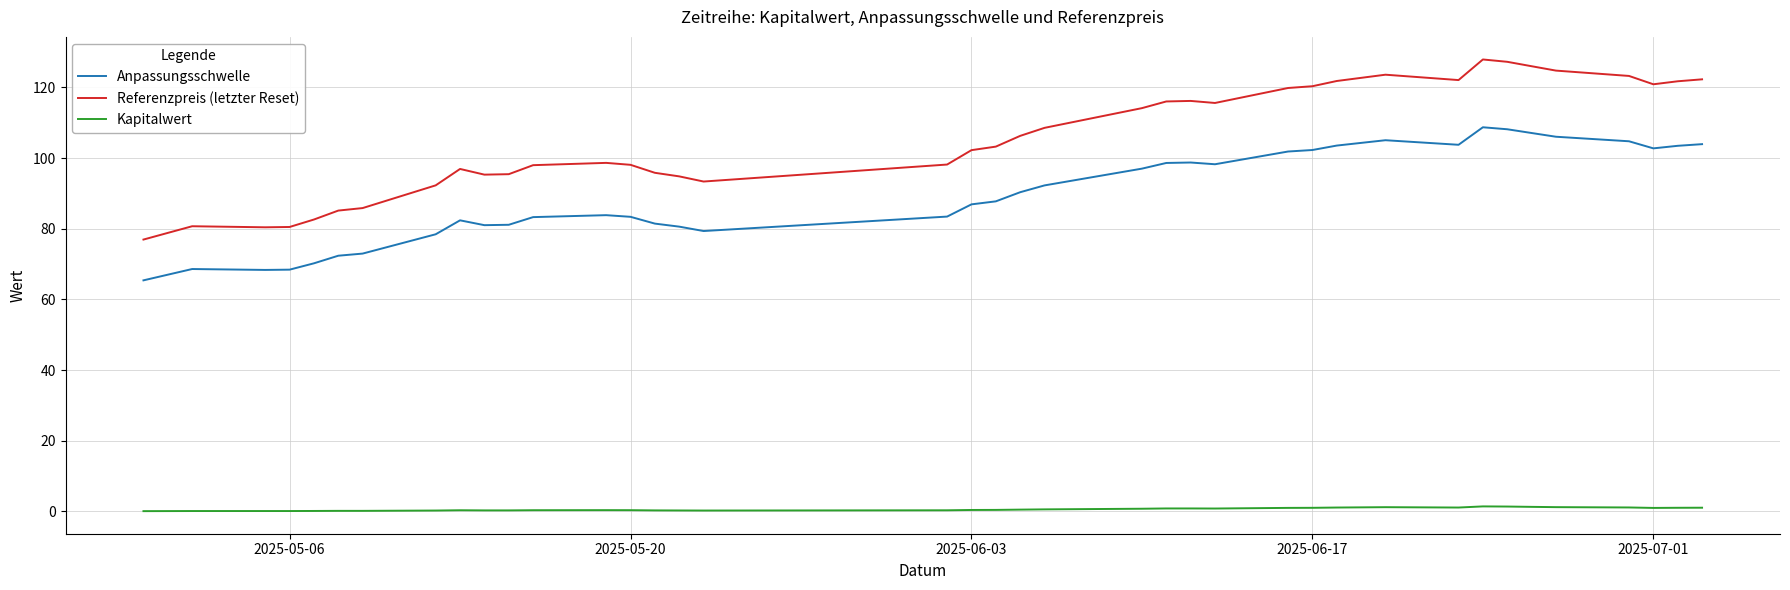

Which series has the largest total across all categories?

Referenzpreis (letzter Reset)